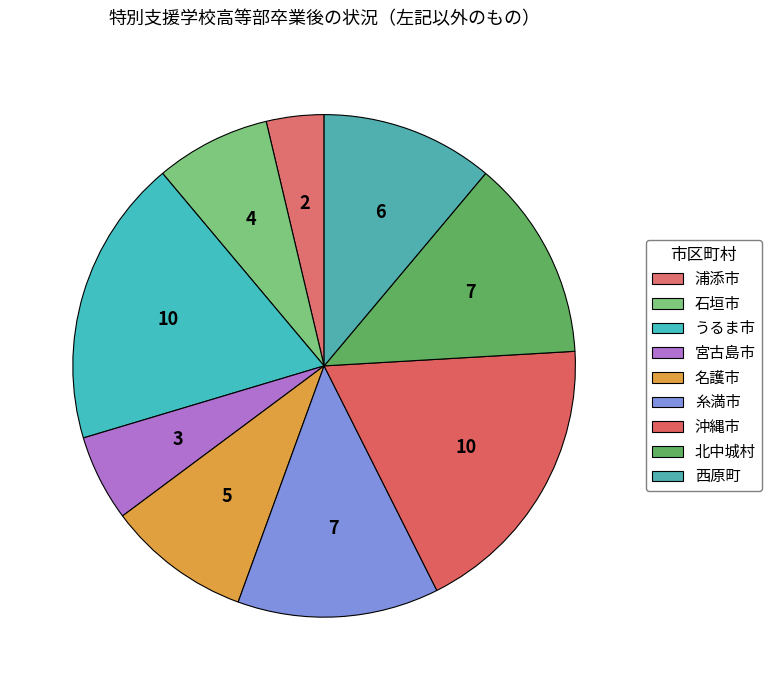

Count the number of slices in the pie.

9